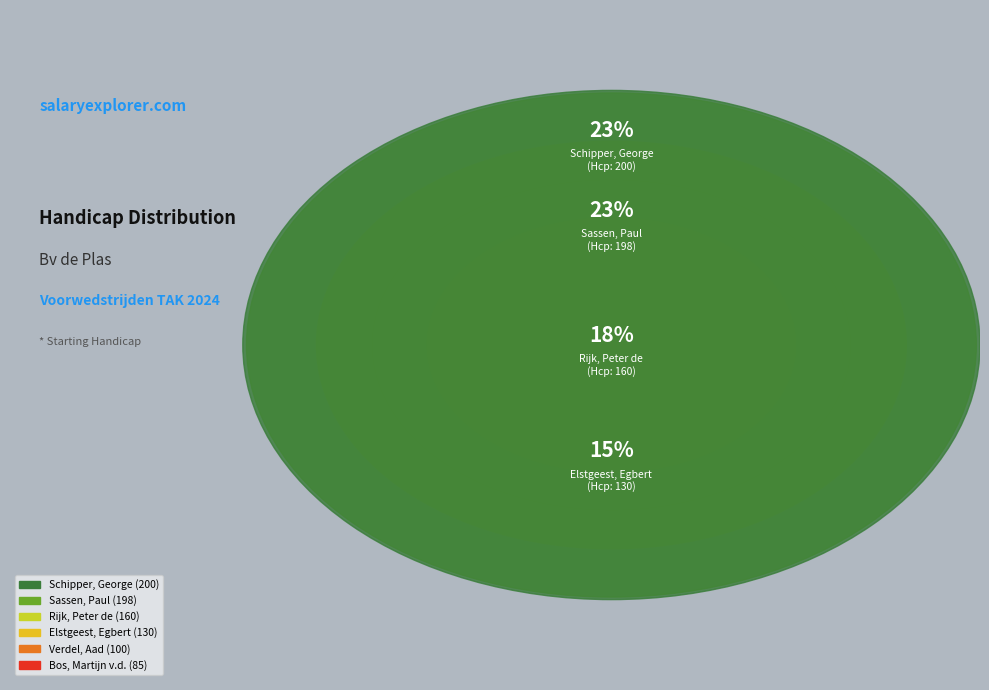

Combined, what portion of the pie is Rijk, Peter de and Sassen, Paul?

41.0%